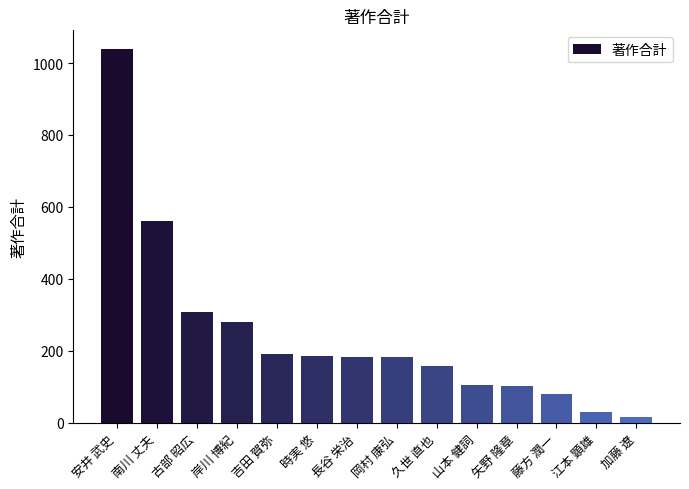

What is the label of the 9th bar from the left?

久世 直也